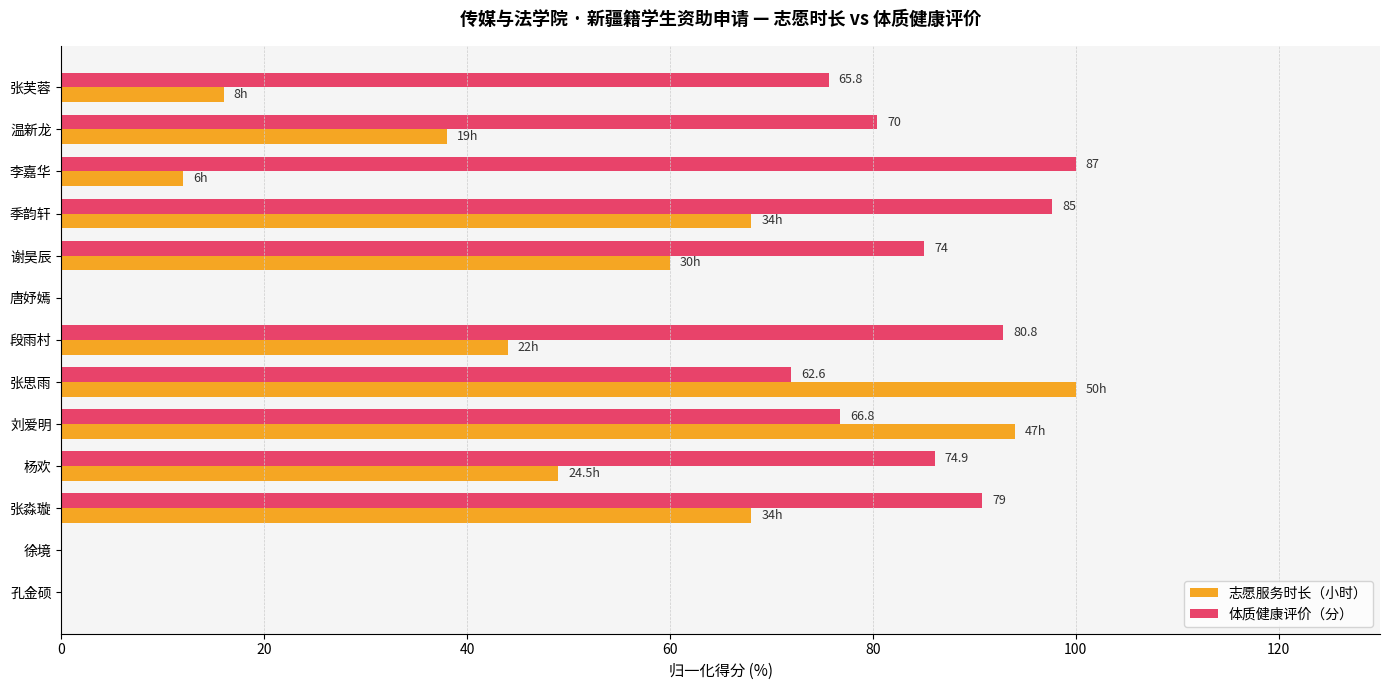

What is the maximum value shown in the chart?

100.0